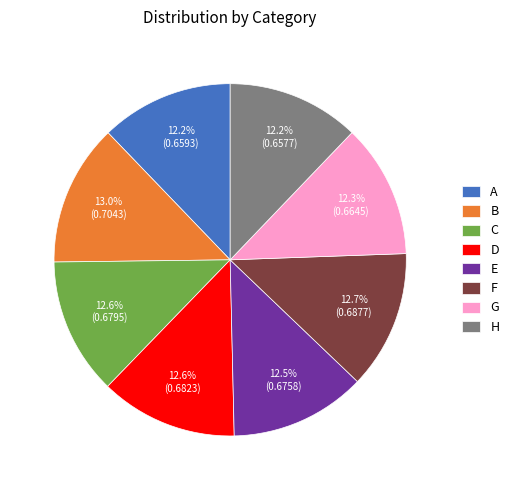

To the nearest percent, what is the average slice percentage?

12%